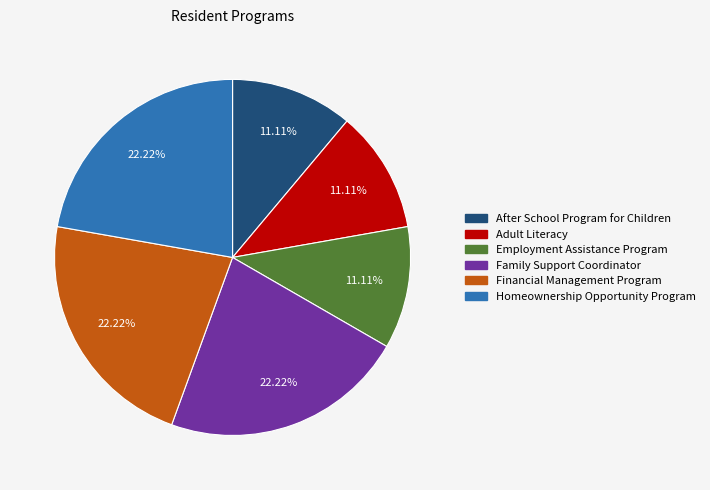

Combined, what portion of the pie is Financial Management Program and Homeownership Opportunity Program?

44.4%